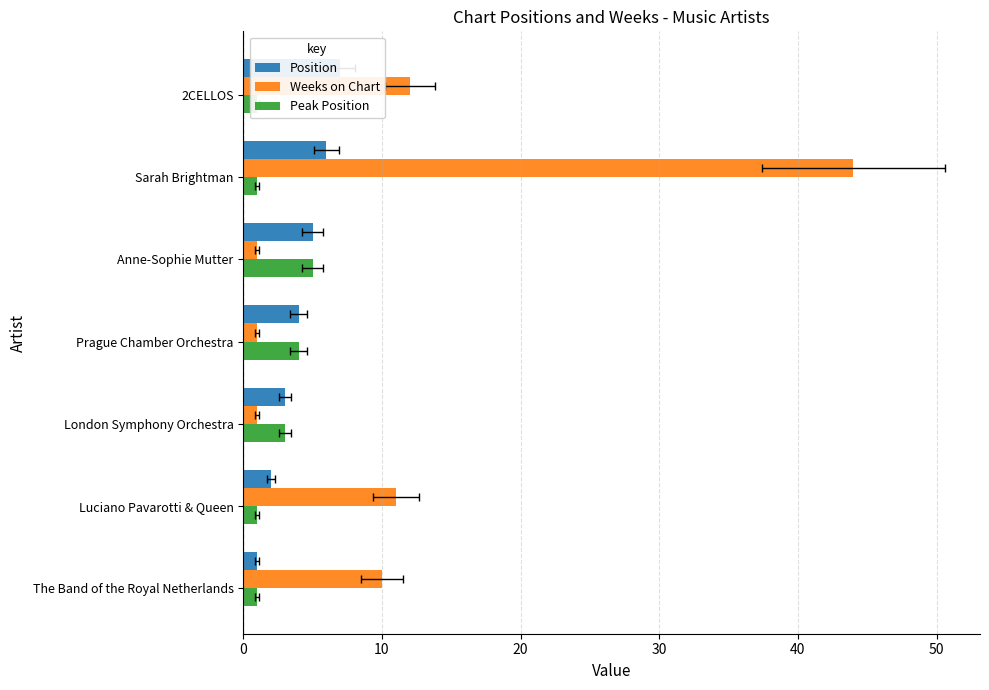

How many bars are there in total?

21